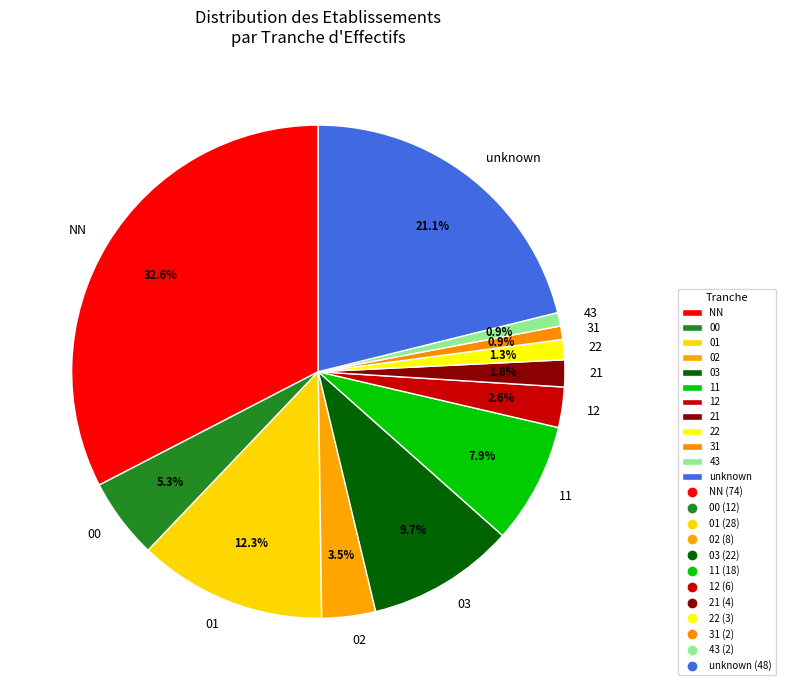

Which category has the biggest portion of the pie?

NN